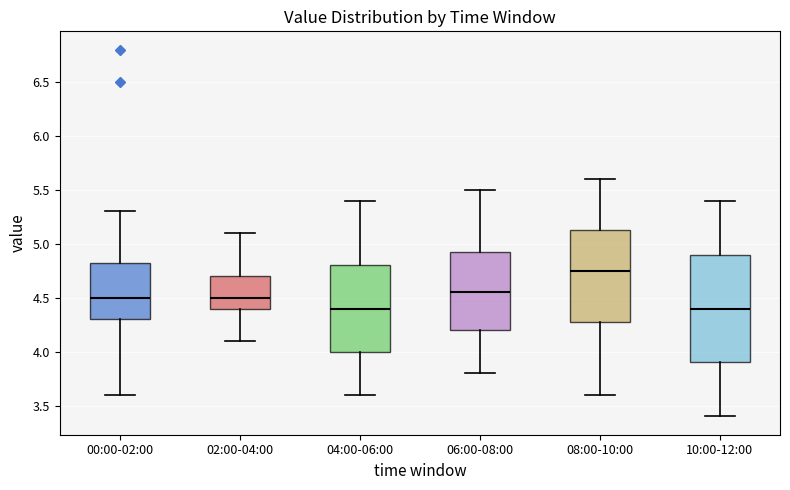

Reading left to right, transcribe this box plot: for each box, give where its median line is, the range the box spans, and where its two whiskers end, as read against the y-axis. The values are not printed on the chart, so give them approximately, as read against the axis.

00:00-02:00: median 4.50, box 4.30 to 4.85, whiskers 3.60 to 5.30
02:00-04:00: median 4.50, box 4.40 to 4.70, whiskers 4.10 to 5.10
04:00-06:00: median 4.40, box 4.00 to 4.80, whiskers 3.60 to 5.40
06:00-08:00: median 4.55, box 4.20 to 4.95, whiskers 3.80 to 5.50
08:00-10:00: median 4.75, box 4.30 to 5.15, whiskers 3.60 to 5.60
10:00-12:00: median 4.40, box 3.90 to 4.90, whiskers 3.40 to 5.40